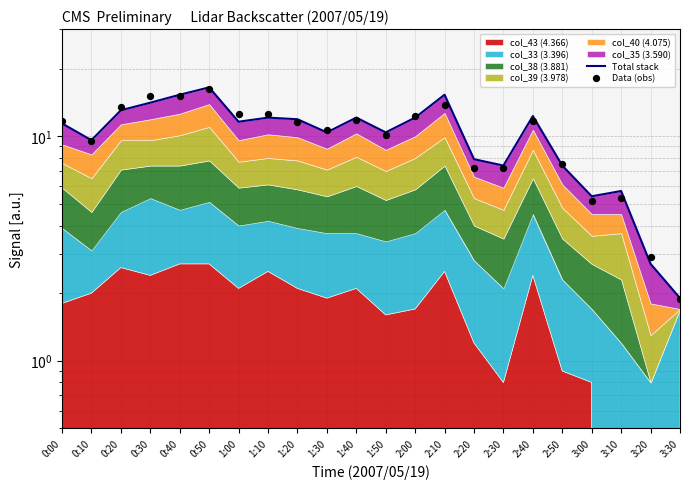

Is the value of Data (obs) at 2:10 greater than the value of Total stack at 2:10?

No